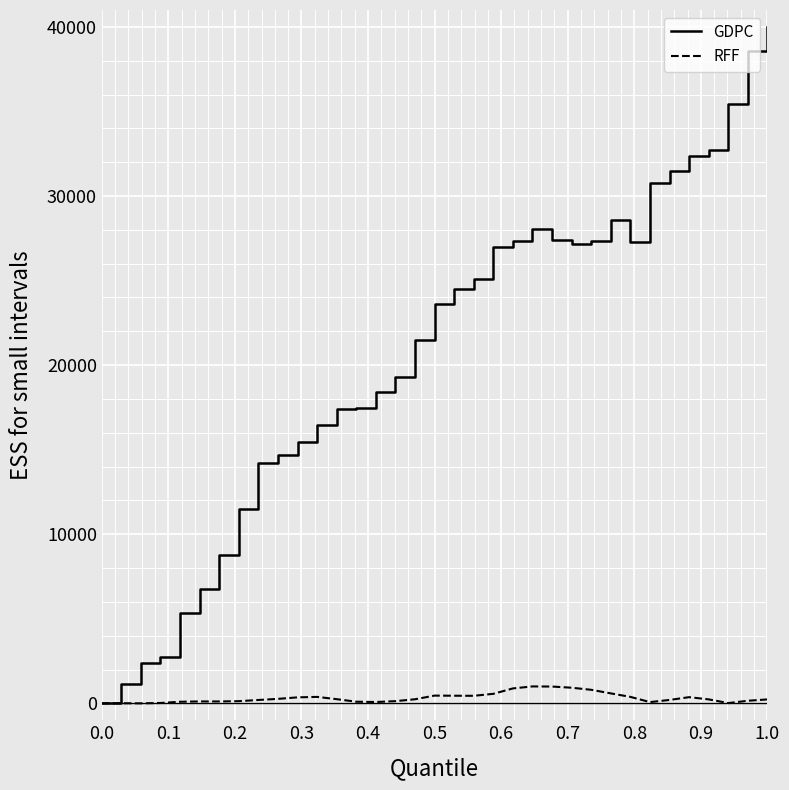

Count the number of data series in this chart.

2